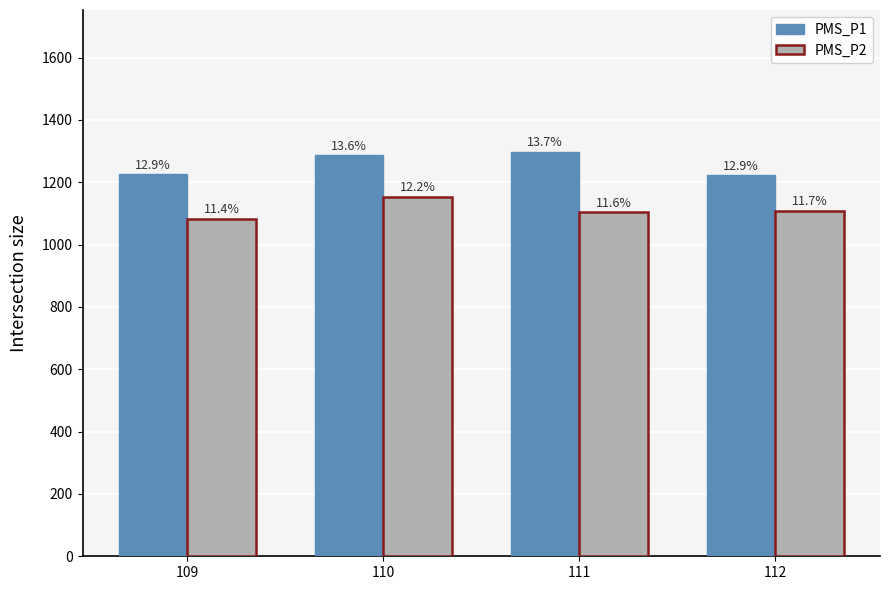

Rank the series at 111 from lowest to highest value.

PMS_P2, PMS_P1